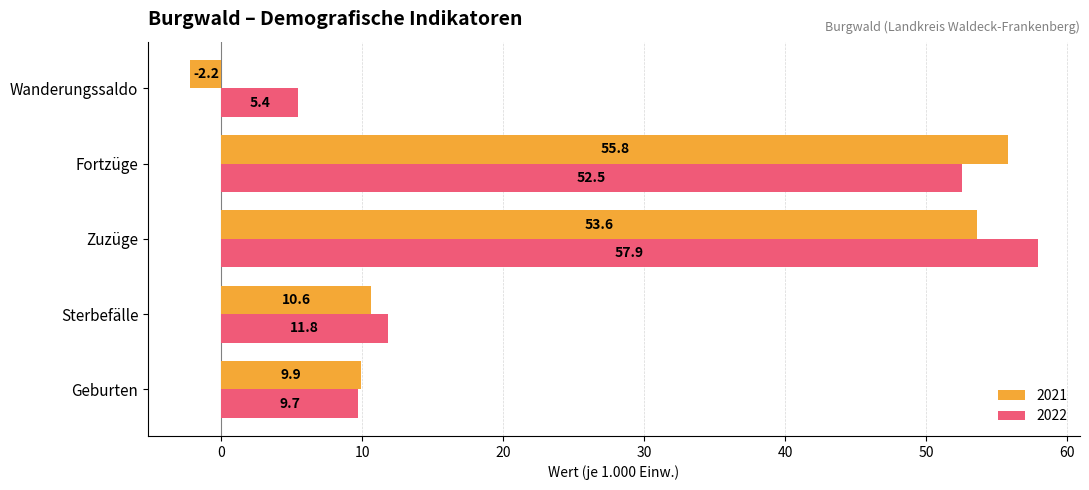

What is the minimum value shown in the chart?

-2.2